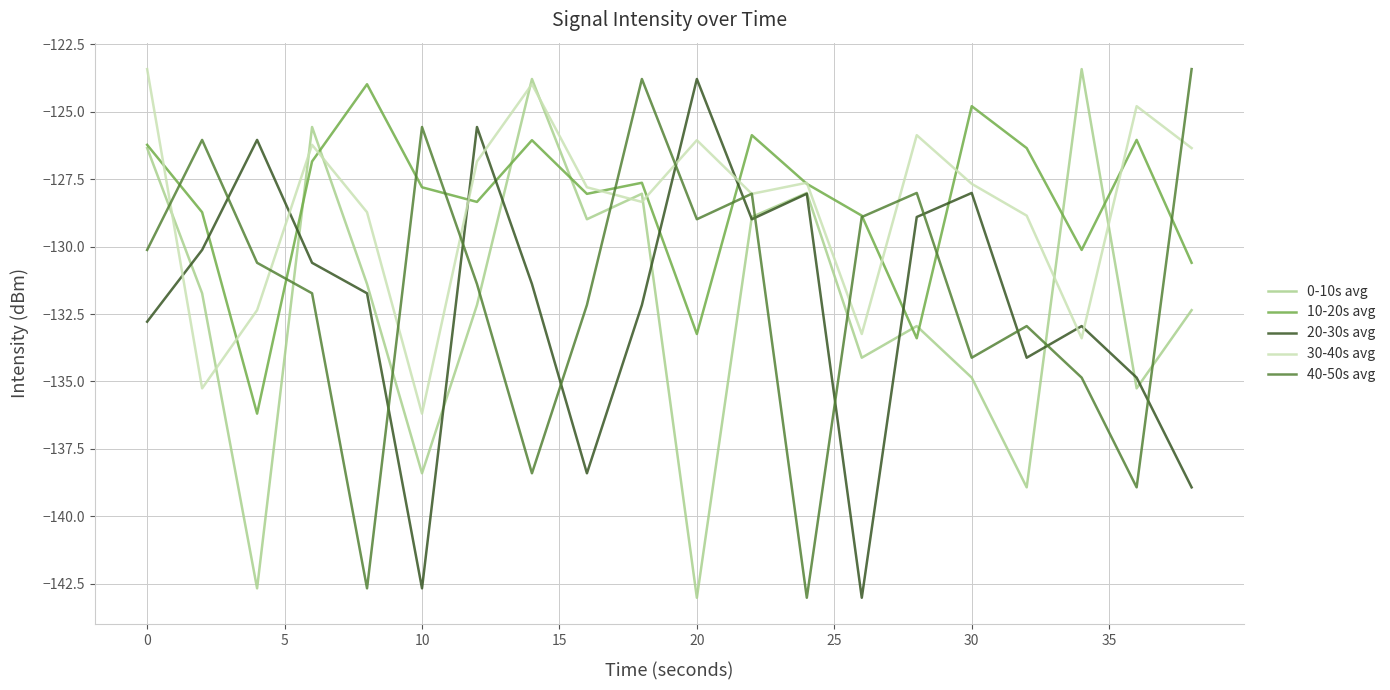

What is the lowest value of the 0-10s avg series?

-143.0